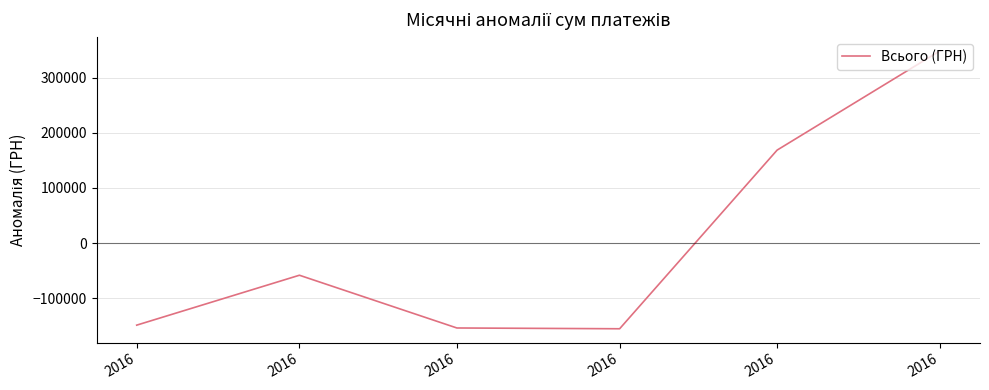

At which category does the data reach its first local valley?

2016